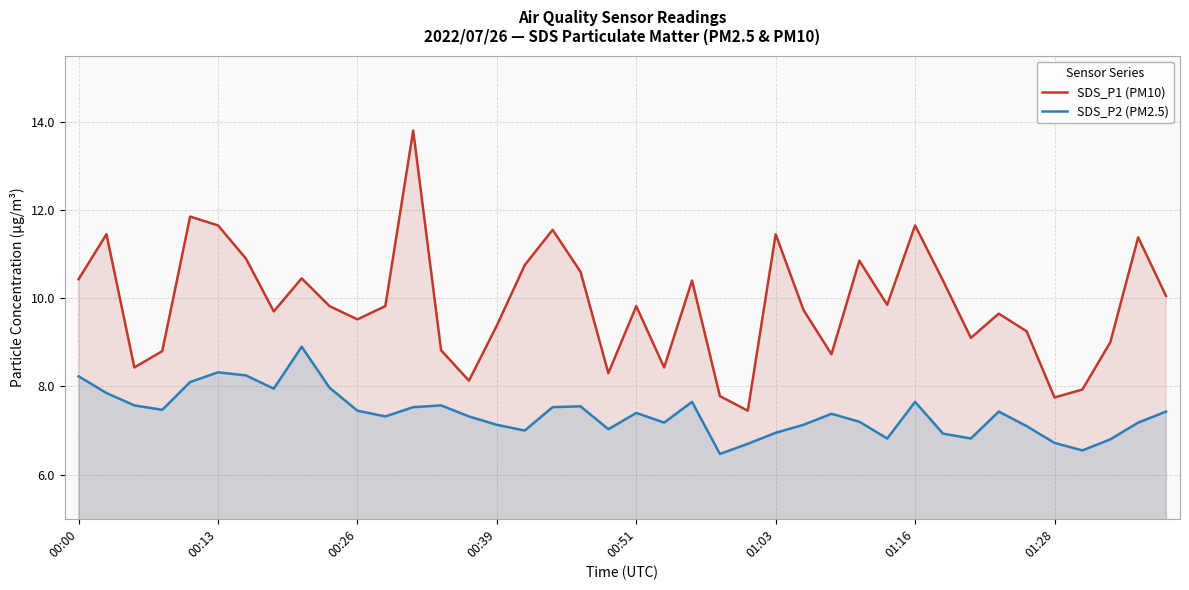

Is the value of SDS_P1 (PM10) at 01:03 greater than the value of SDS_P2 (PM2.5) at 00:13?

Yes